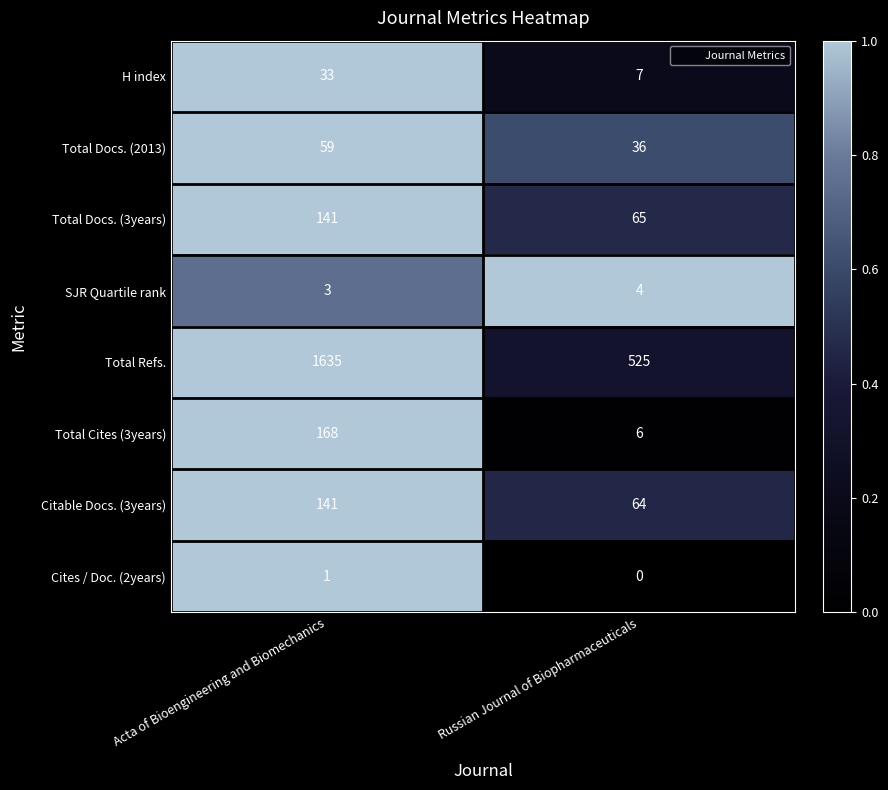

At Russian Journal of Biopharmaceuticals, list the series in order from largest to smallest.

Total Refs., Total Docs. (3years), Citable Docs. (3years), Total Docs. (2013), H index, Total Cites (3years), SJR Quartile rank, Cites / Doc. (2years)